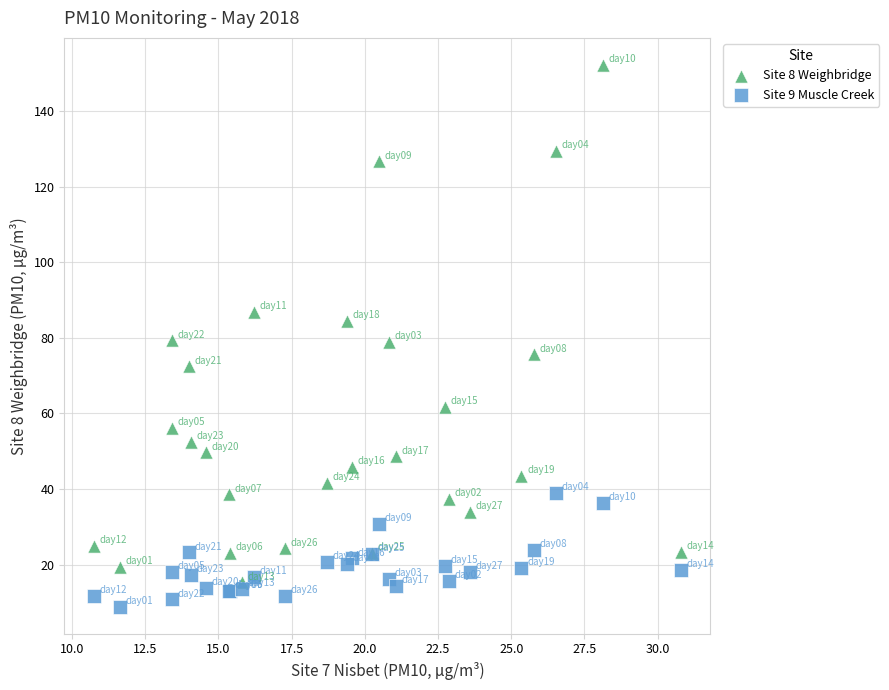

Which series has the widest spread of Y values?

Site 8 Weighbridge